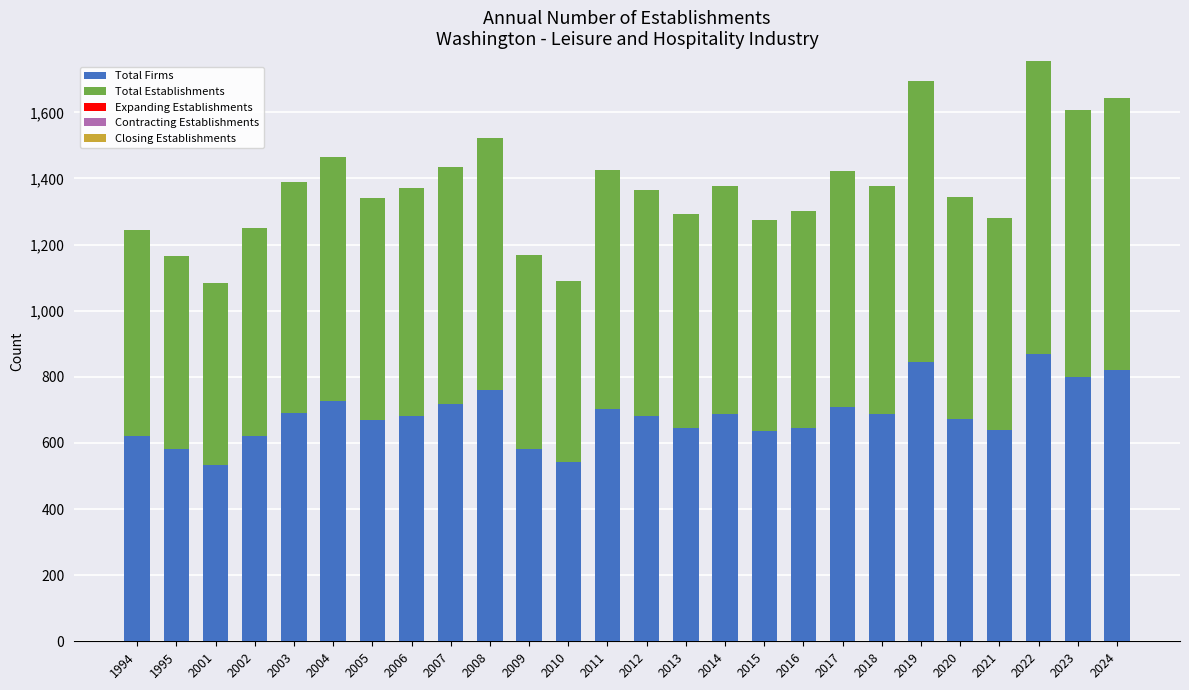

What is the sum of all Total Firms values?

17763